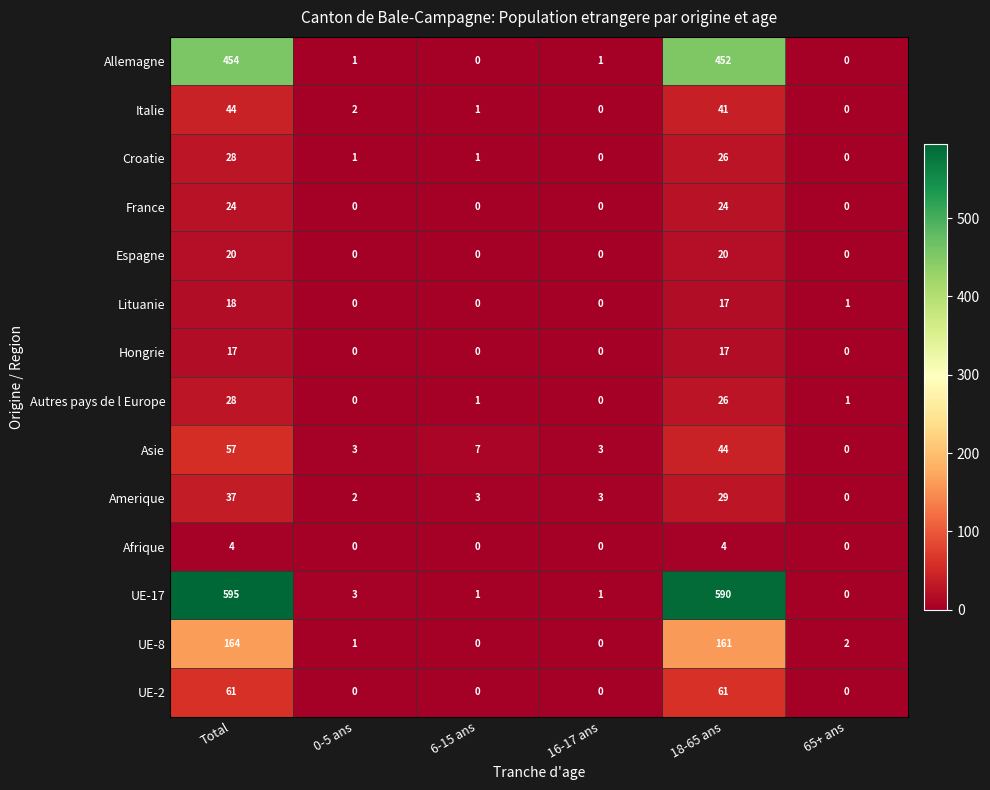

What is the greatest value displayed?

595